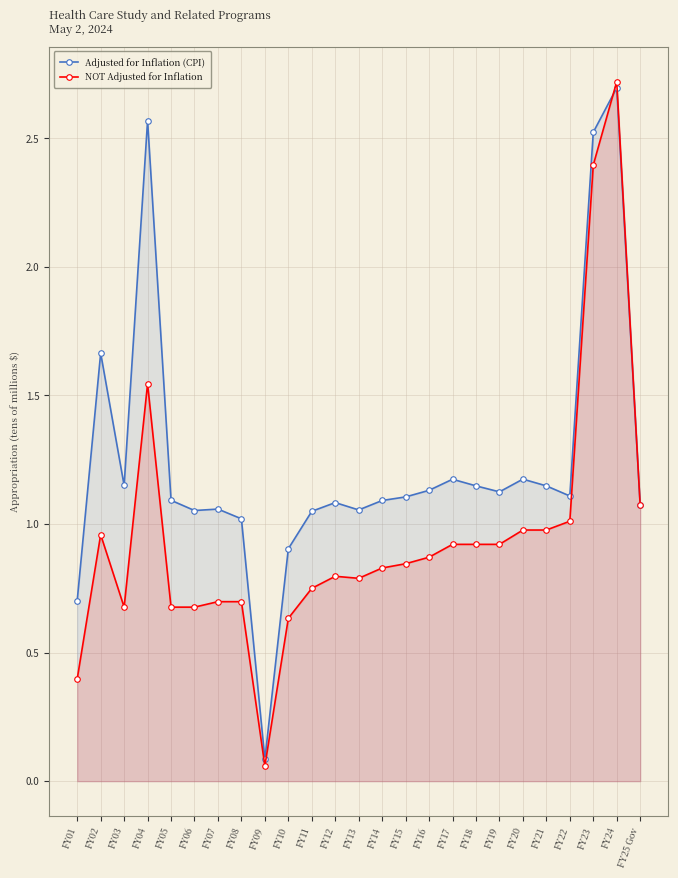

The value of NOT Adjusted for Inflation at FY24 is 2.7. True or false?

True